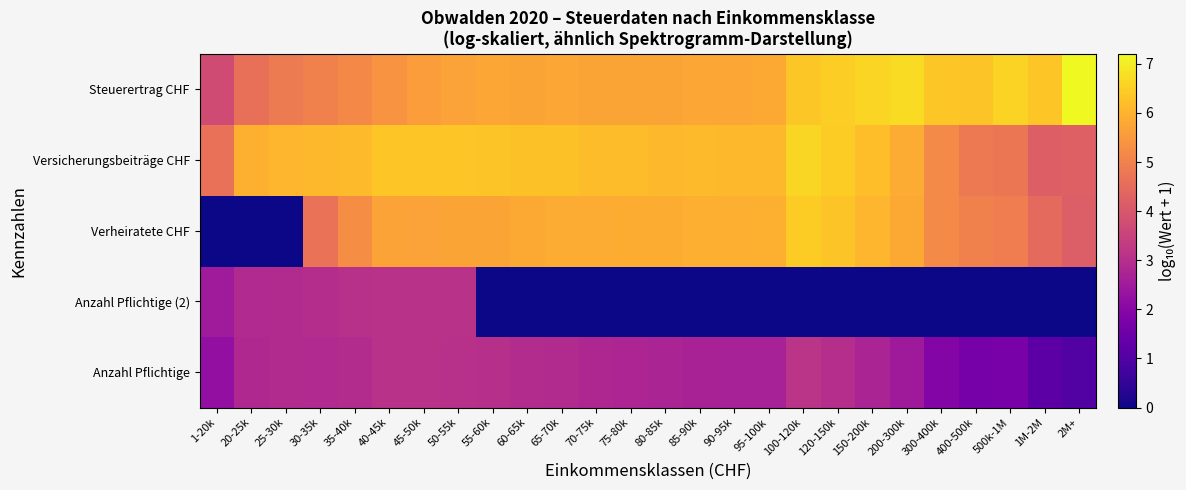

What is the total value across all series at 40-45k?

23.6